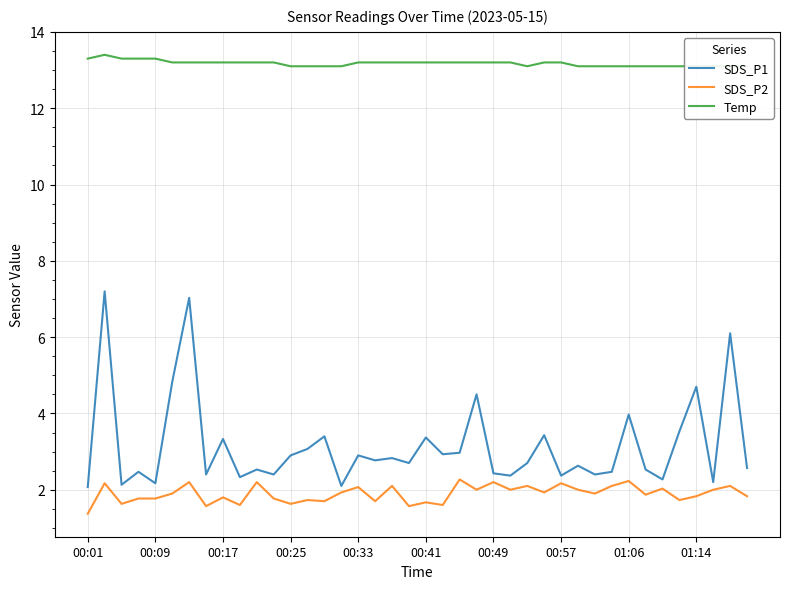

Is this an area chart (filled region under the line)?

No